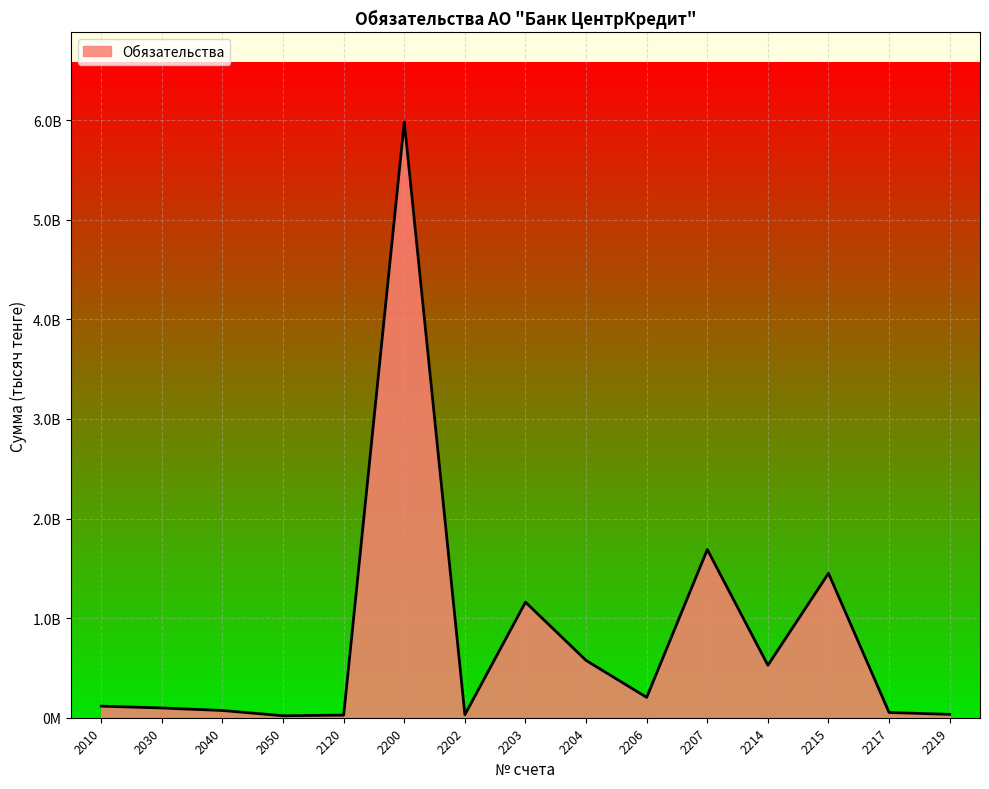

Is it true that the value at 2203 is 1160308854?

True